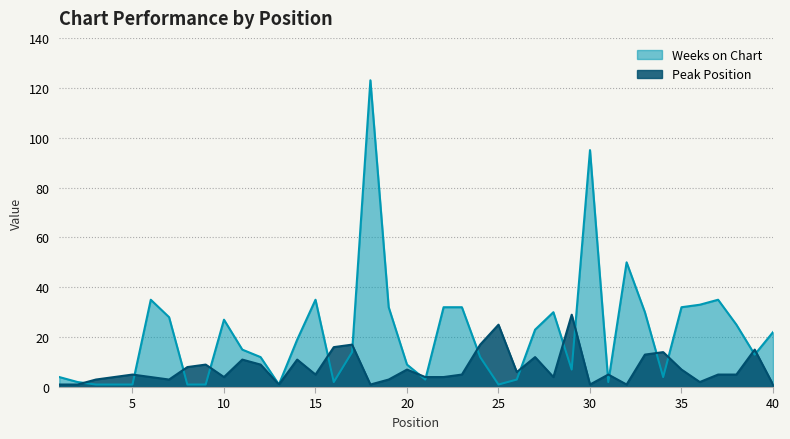

Which has a higher value, 33 or 22?

22